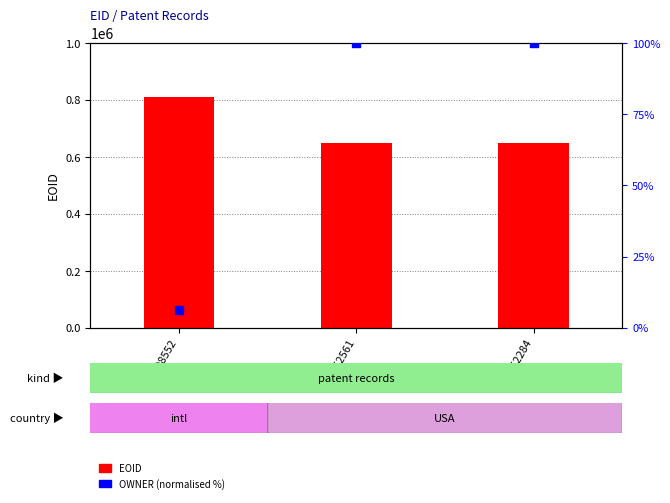

Which series has the largest total across all categories?

EOID